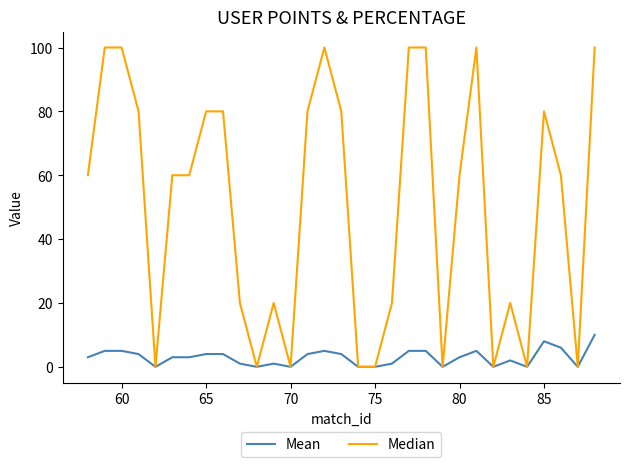

What is the highest value of the Mean series?

10